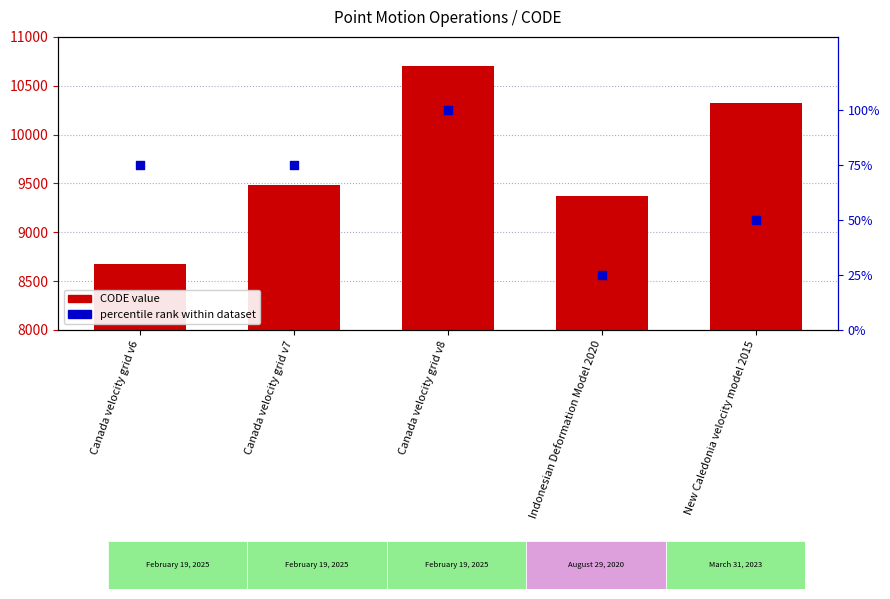

At how many categories does at least one series exceed 9353?

4